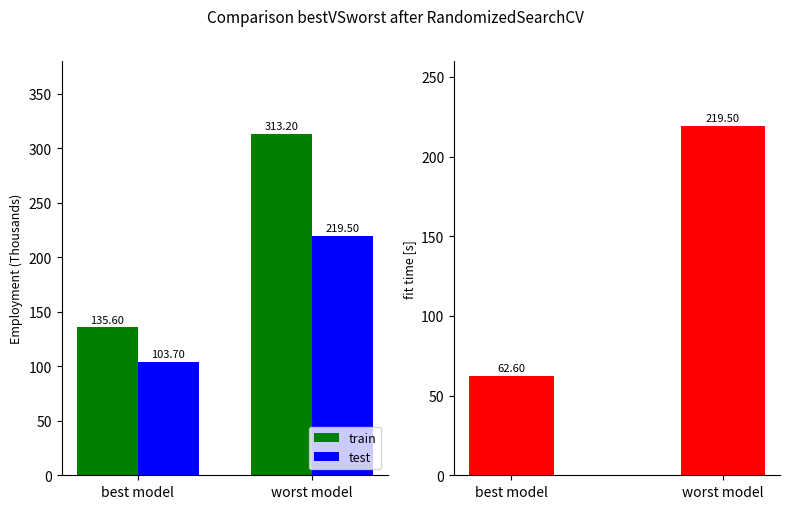

Reading right to left, extract all data points from this chart.

train: 313.2	135.6
test: 219.5	103.7